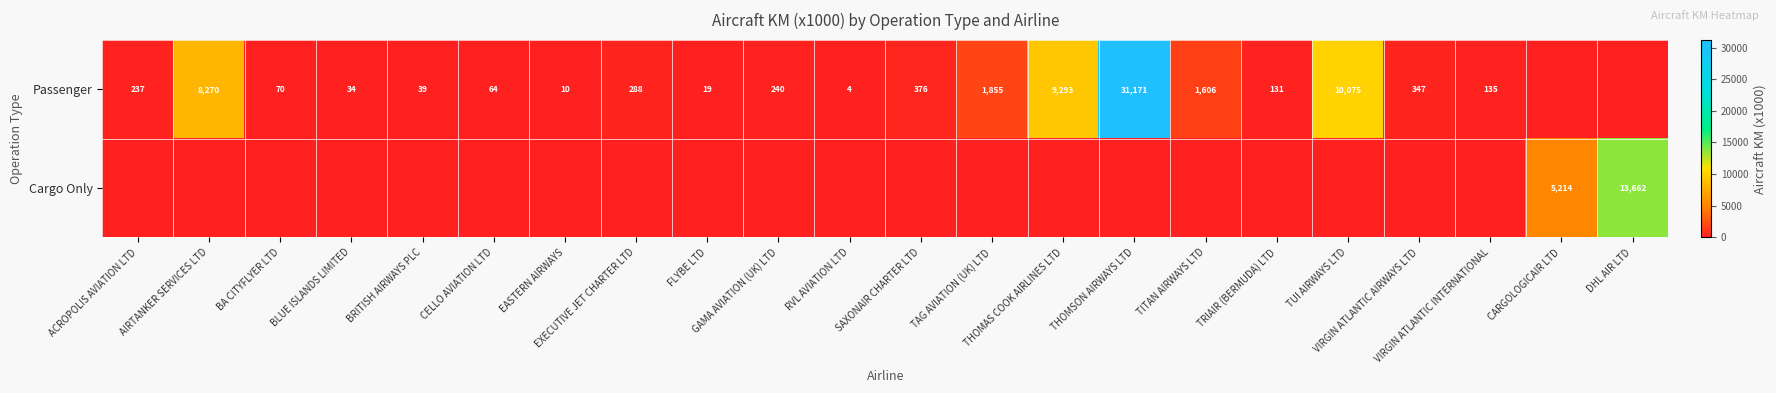

Count the number of categories in the chart.

22